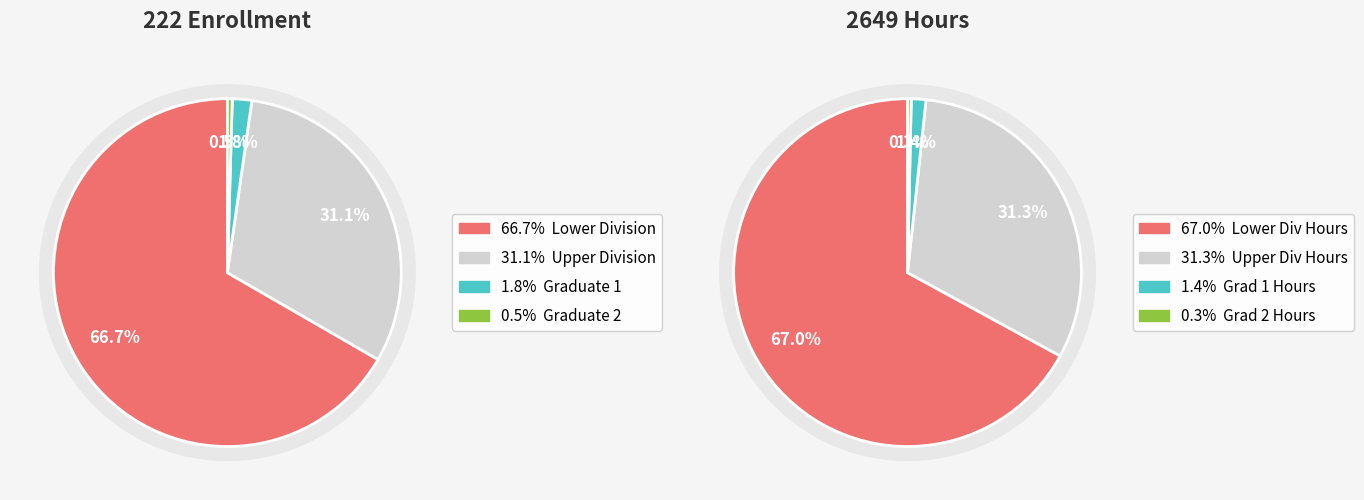

Which series has the largest range (max minus min)?

Hours